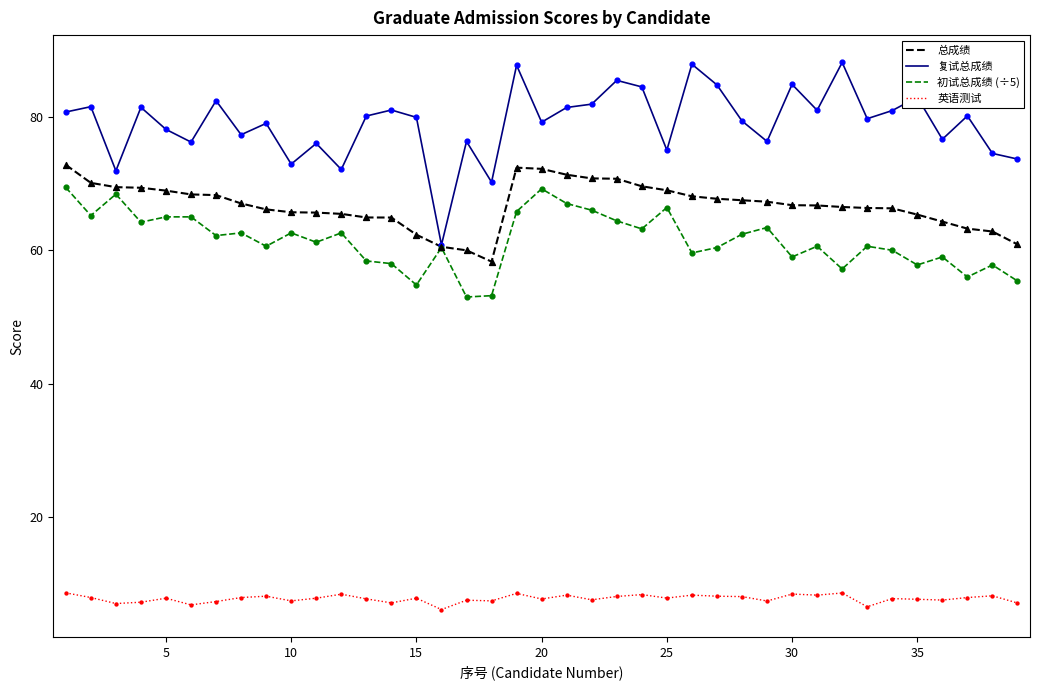

At how many categories does at least one series exceed 15?

39